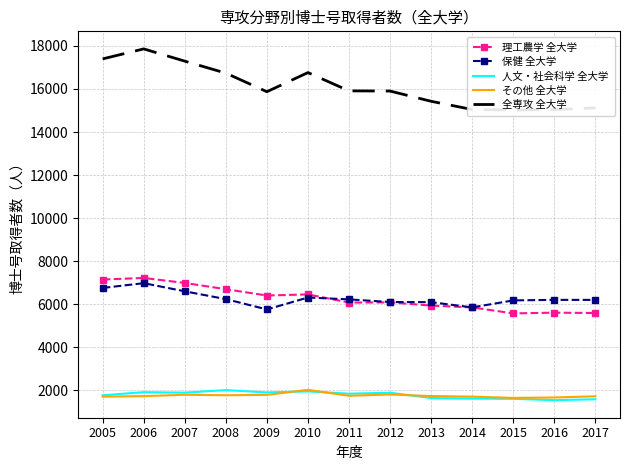

Reading left to right, extract all data points from this chart.

理工農学 全大学: 7149	7224	6992	6701	6408	6460	6081	6089	5941	5856	5577	5612	5596
保健 全大学: 6760	6981	6603	6241	5762	6315	6229	6106	6099	5856	6181	6206	6205
人文・社会科学 全大学: 1774	1920	1897	2016	1908	1956	1849	1894	1648	1621	1612	1549	1590
その他 全大学: 1713	1735	1799	1777	1794	2029	1752	1813	1739	1712	1654	1673	1727
全専攻 全大学: 17396	17860	17291	16735	15872	16760	15911	15902	15427	15045	15024	15040	15118